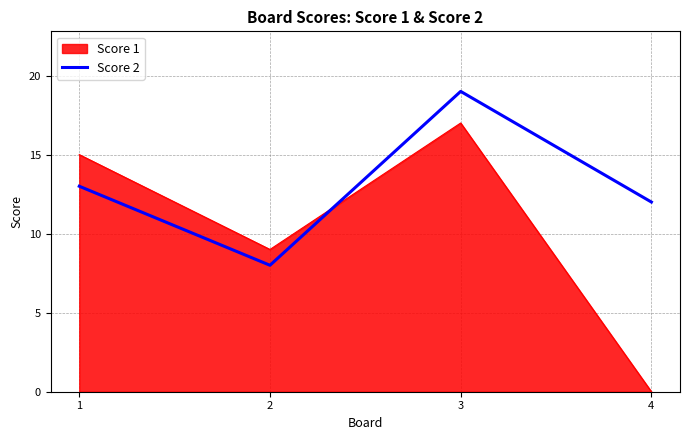

What is the smallest value displayed?

0